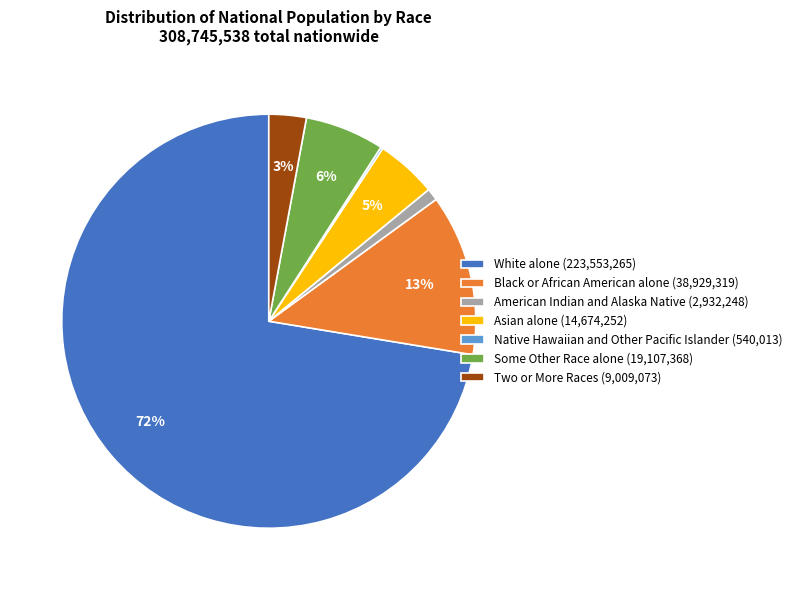

What percentage is the American Indian and Alaska Native slice, to the nearest percent?

1%